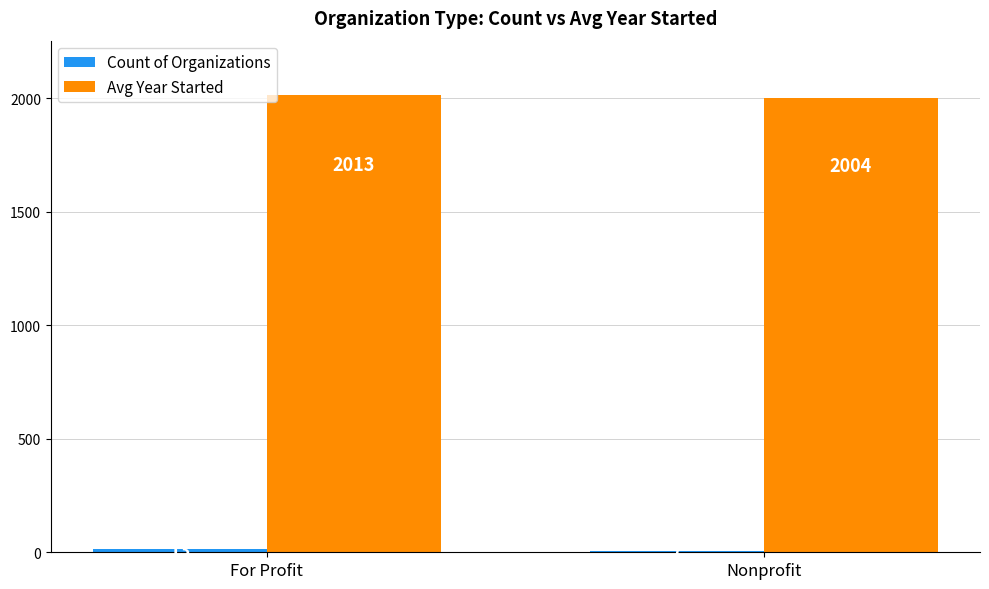

Which series has the largest total across all categories?

Avg Year Started